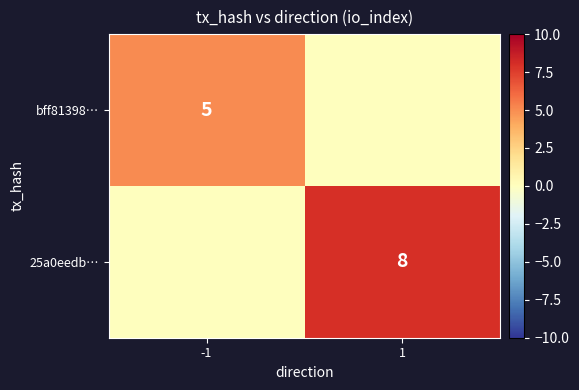

At which category is the sum across all series the highest?

1